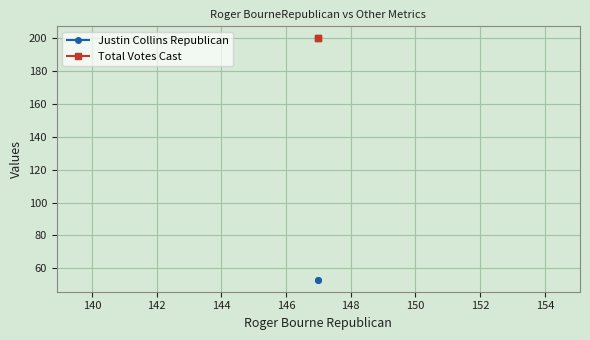

What is the greatest value displayed?

200